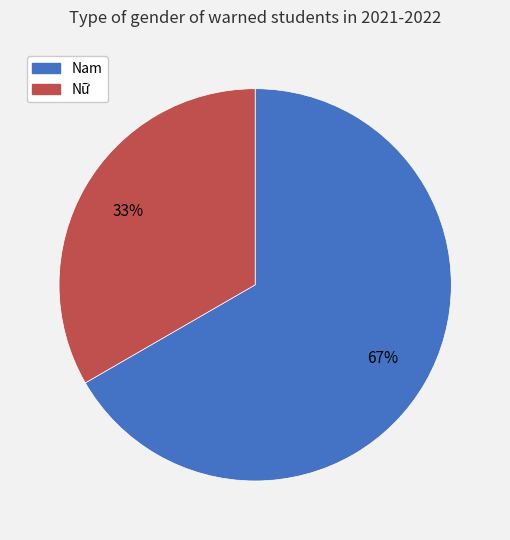

Is it true that Nữ is 33% of the pie?

True